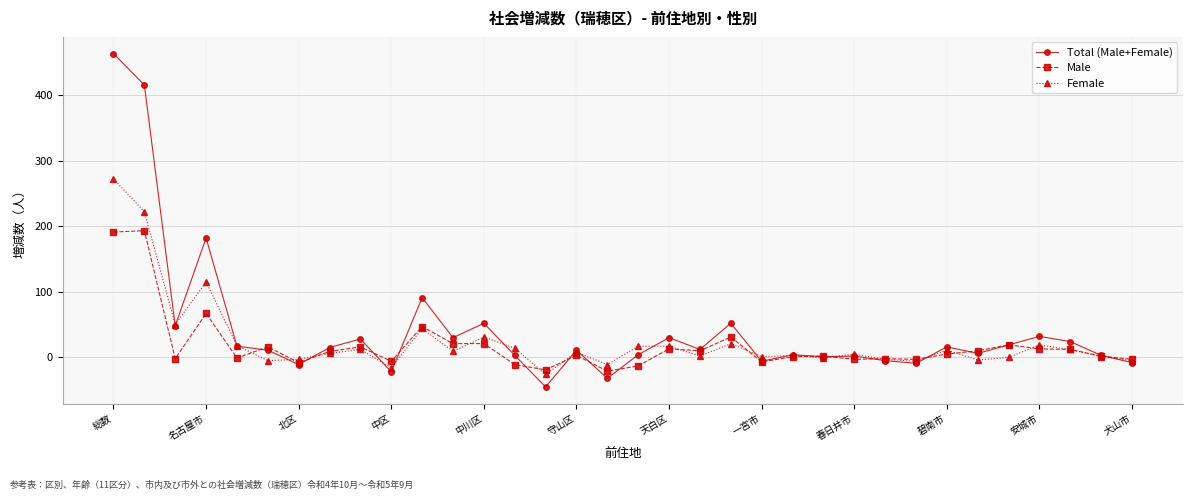

What is the minimum value for Male?

-21